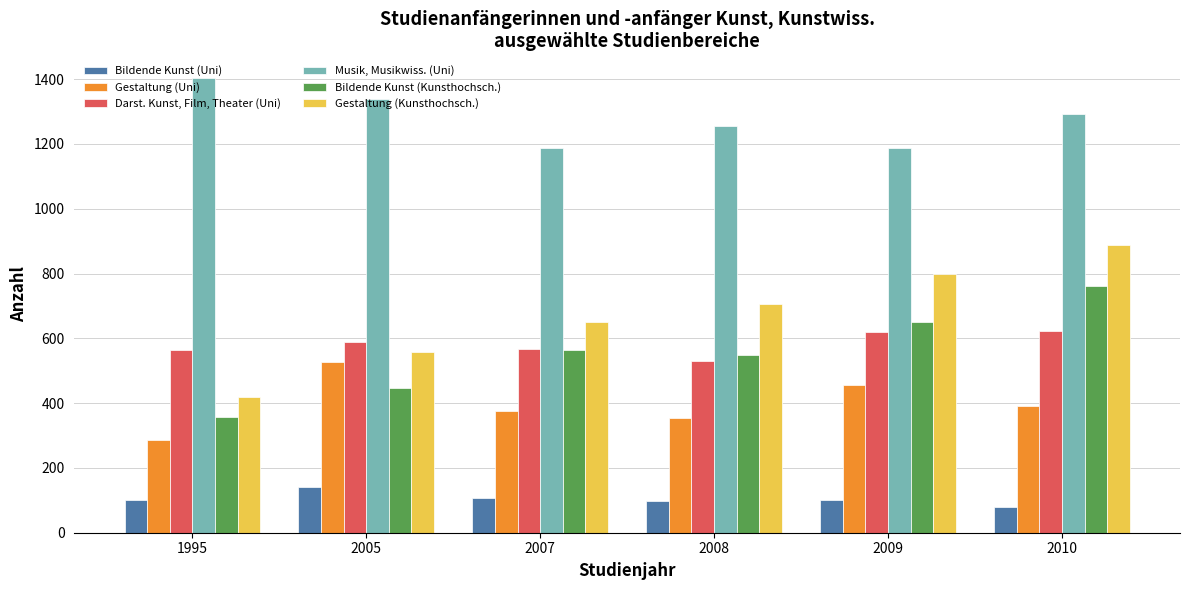

Is it true that Bildende Kunst (Kunsthochsch.) equals 866 at 2007?

False